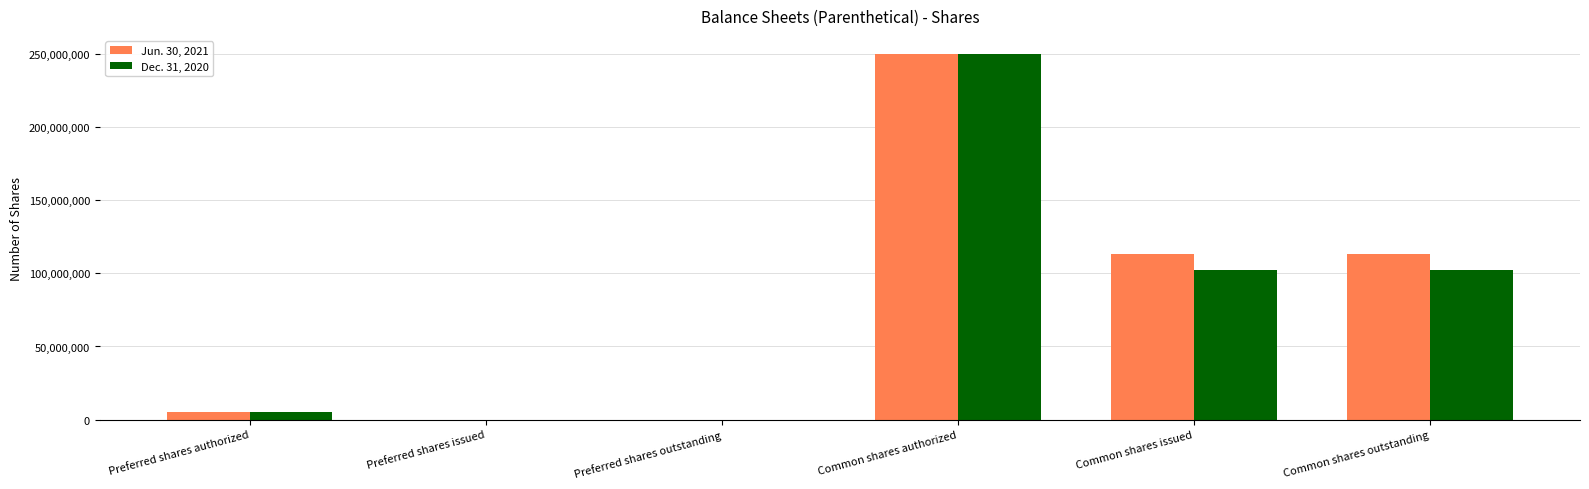

Which category has the highest value in the Dec. 31, 2020 series?

Common shares authorized